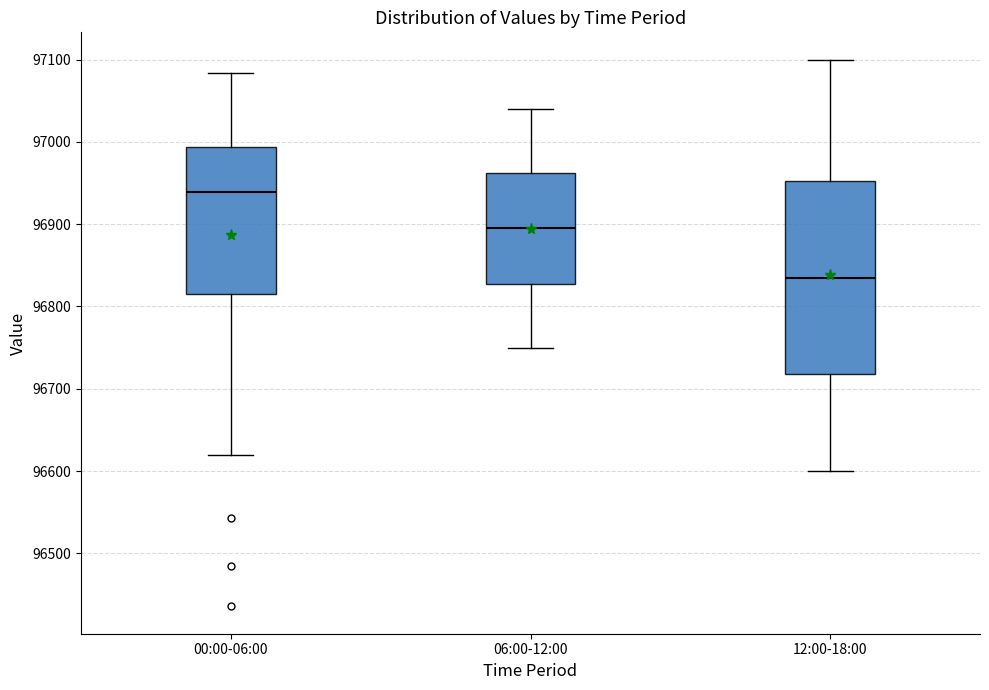

Comparing the boxes themselves (not the whiskers), which one is the tallest?

12:00-18:00